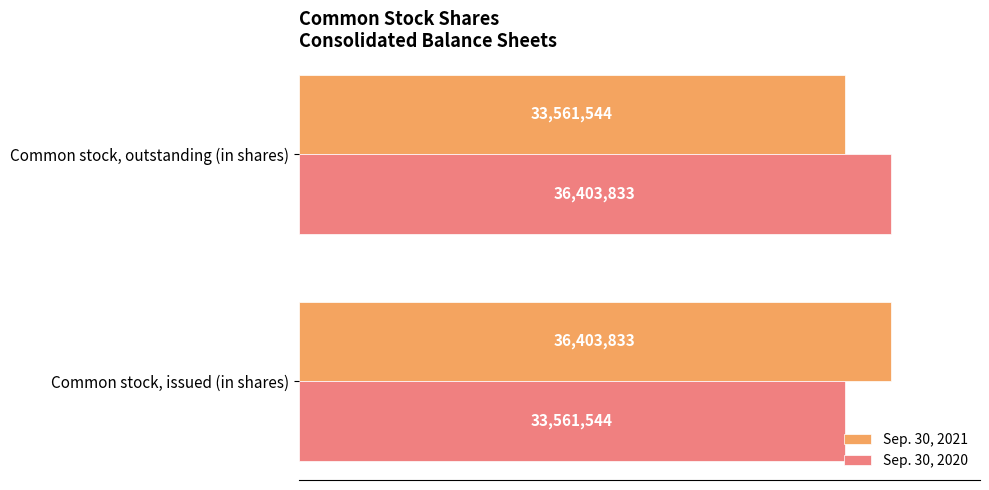

What are all the series names shown in the legend?

Sep. 30, 2021, Sep. 30, 2020